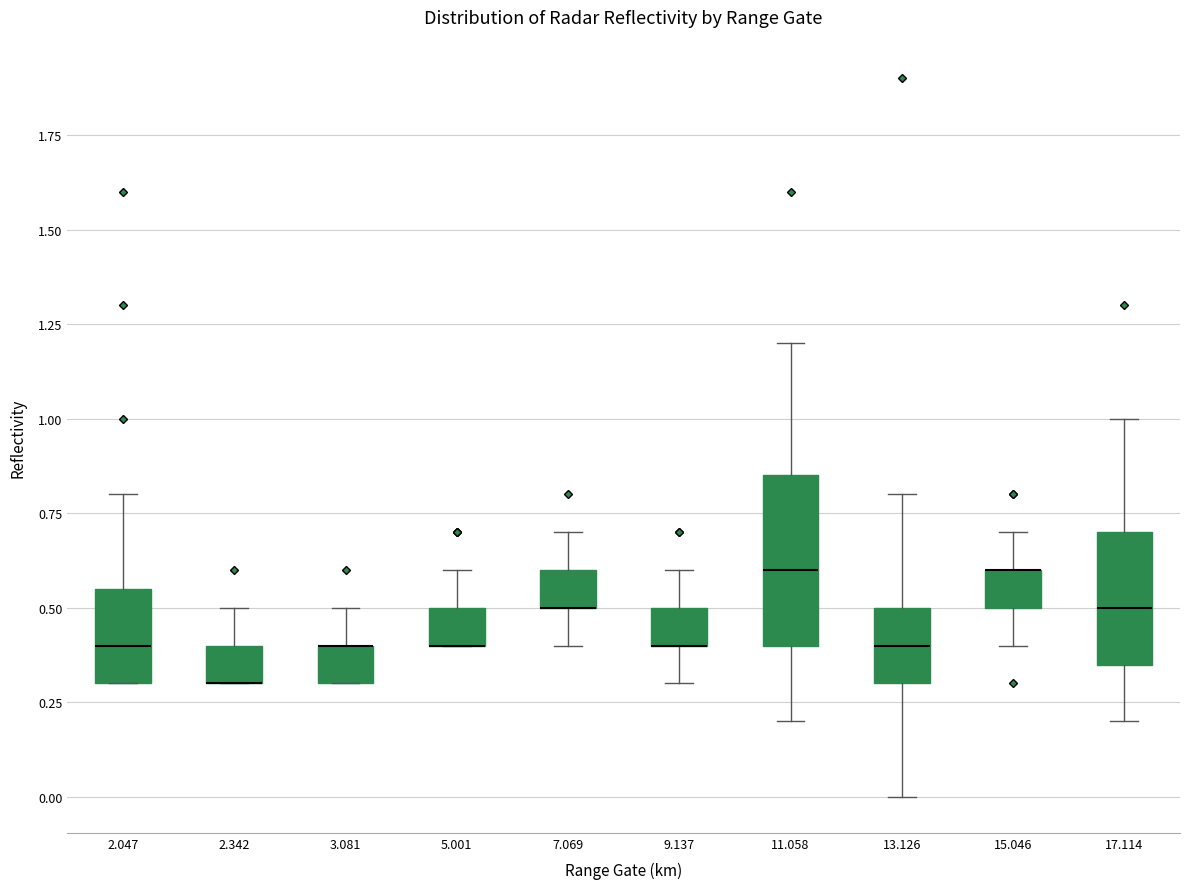

Which box is the tallest, from its lower edge to its upper edge?

11.058